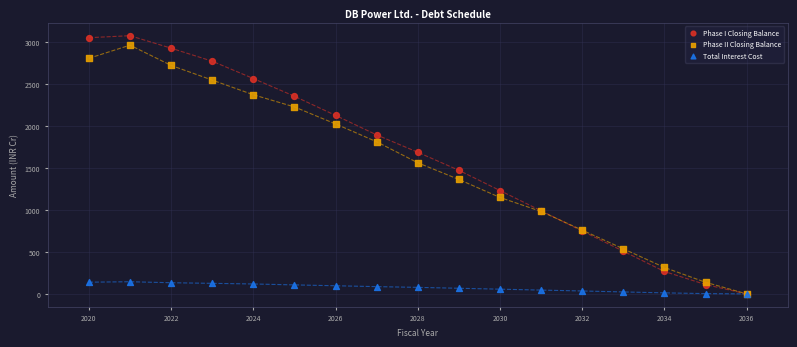

What are all the series names shown in the legend?

Phase I Closing Balance, Phase II Closing Balance, Total Interest Cost